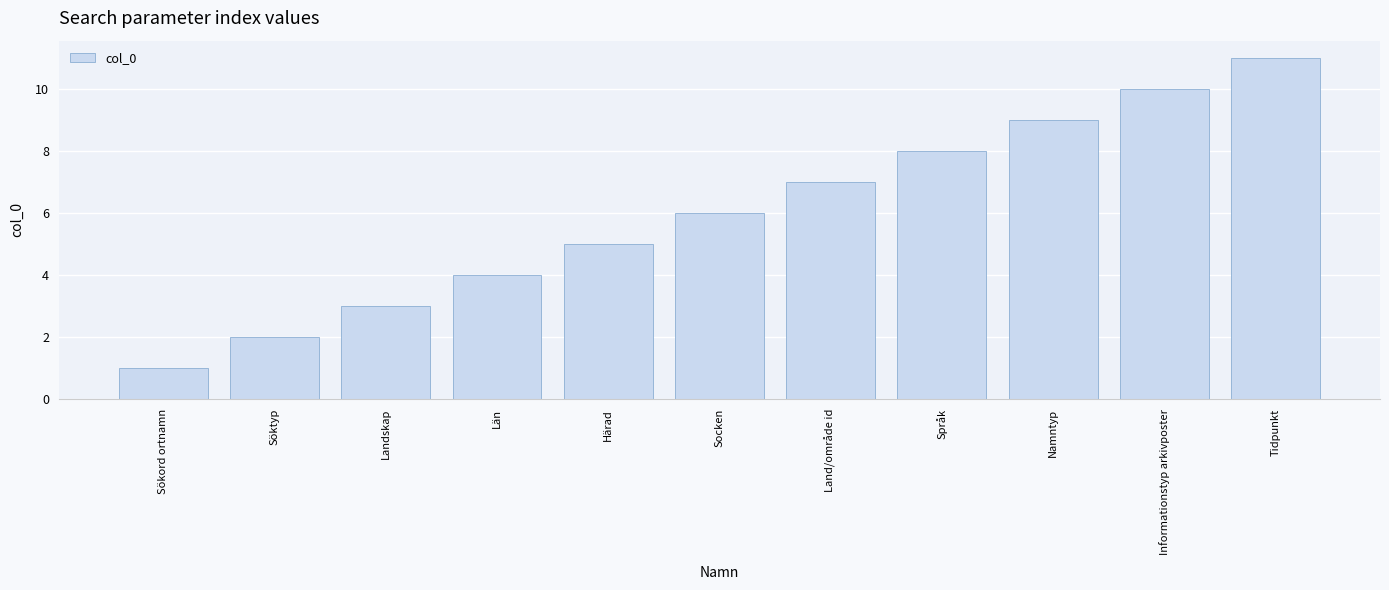

What is the difference between the maximum and minimum values?

10